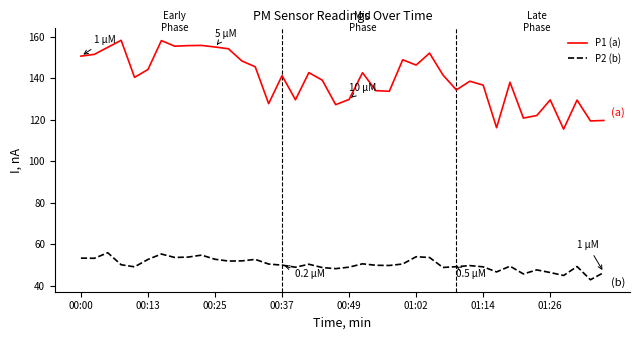

Which series has the largest total across all categories?

P1 (a)